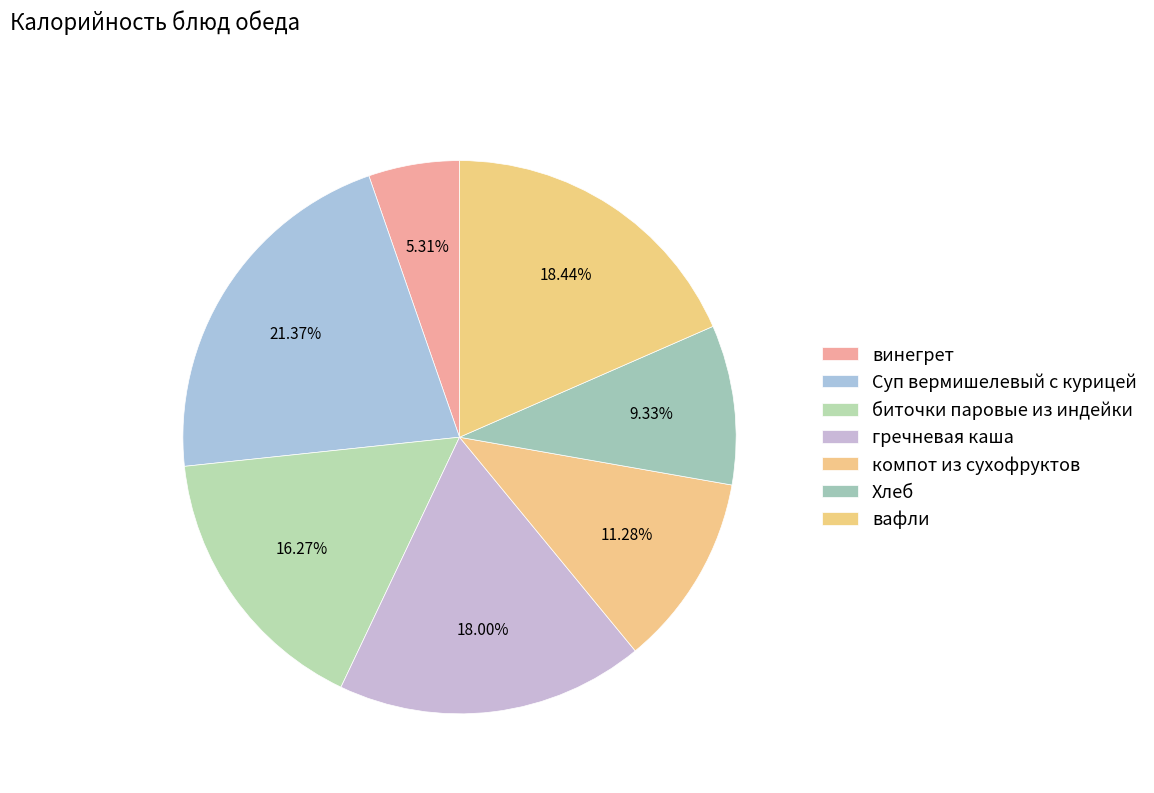

Count the number of slices in the pie.

7